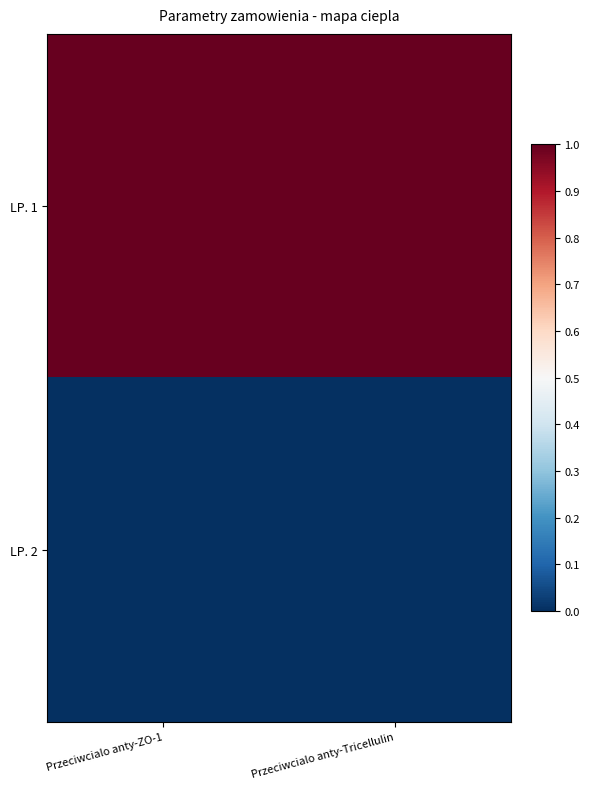

Count the number of data series in this chart.

2